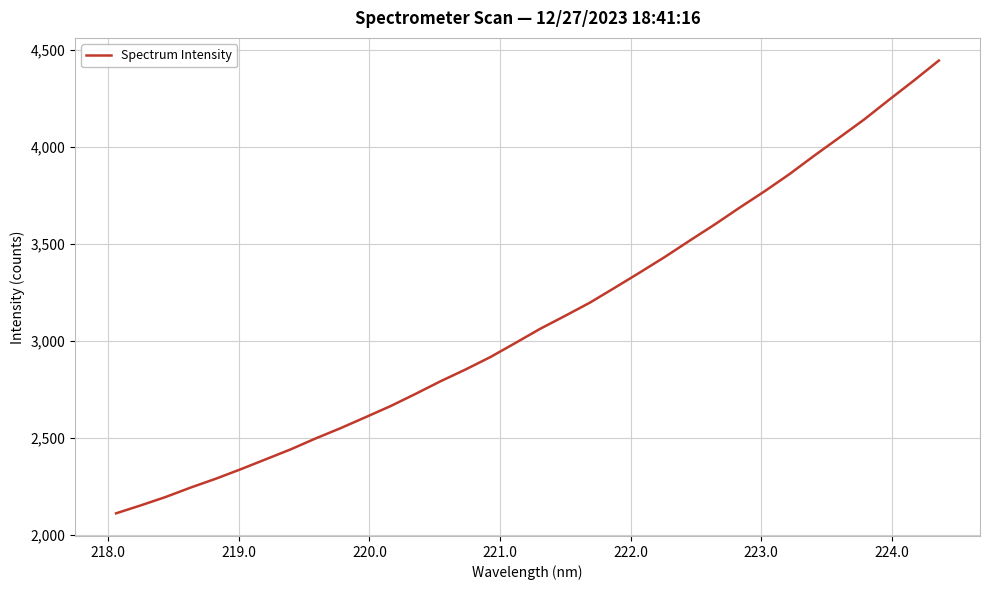

What is the average value?

3112.7